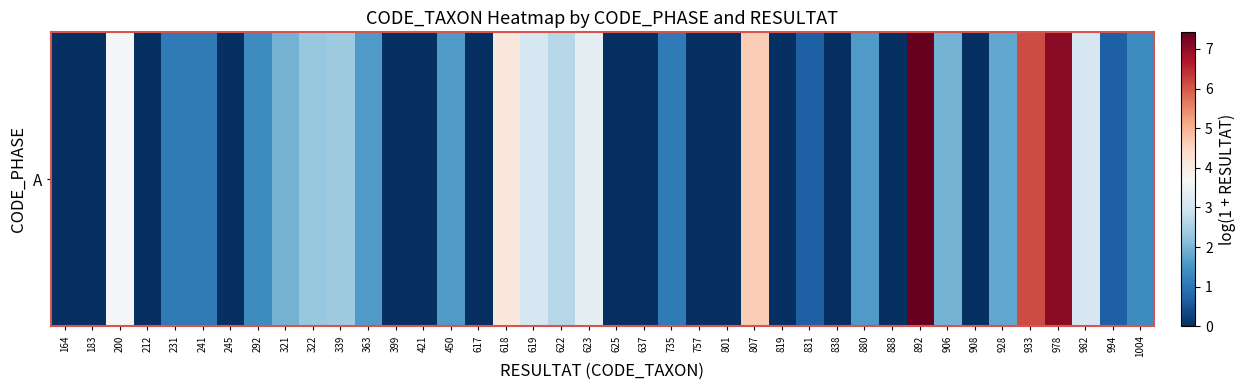

Rank the categories by value from highest to lowest.

892, 978, 933, 807, 618, 200, 623, 619, 982, 622, 339, 322, 321, 906, 928, 363, 450, 880, 292, 1004, 231, 241, 735, 831, 994, 164, 183, 212, 245, 399, 421, 617, 625, 637, 757, 801, 819, 838, 888, 908